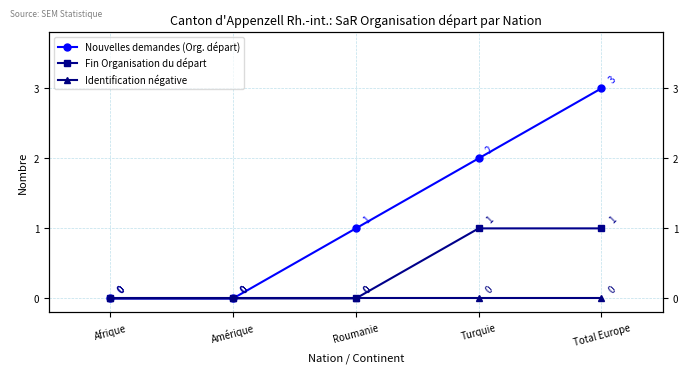

What is the label of the 3rd point from the right?

Roumanie